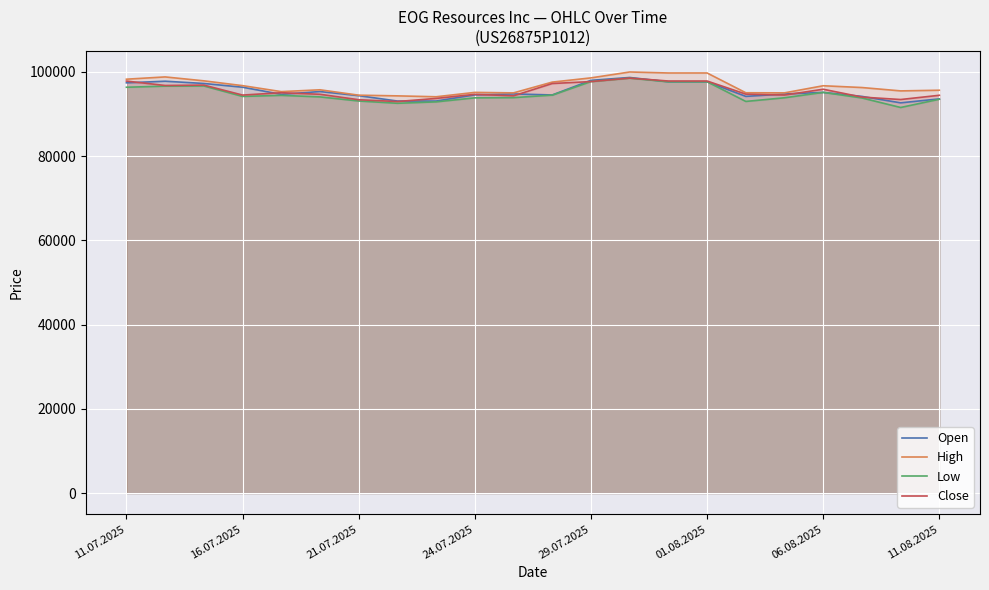

True or false: High and Close intersect in this chart.

False